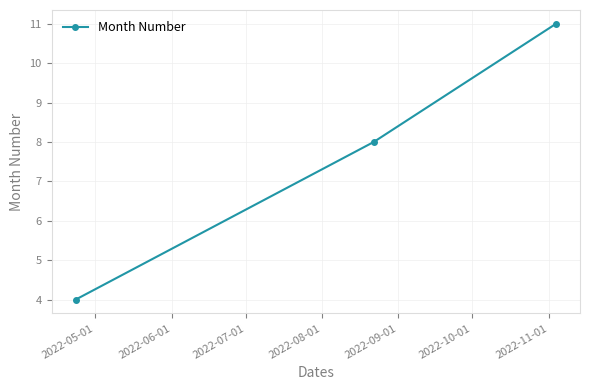

What is the greatest value displayed?

11